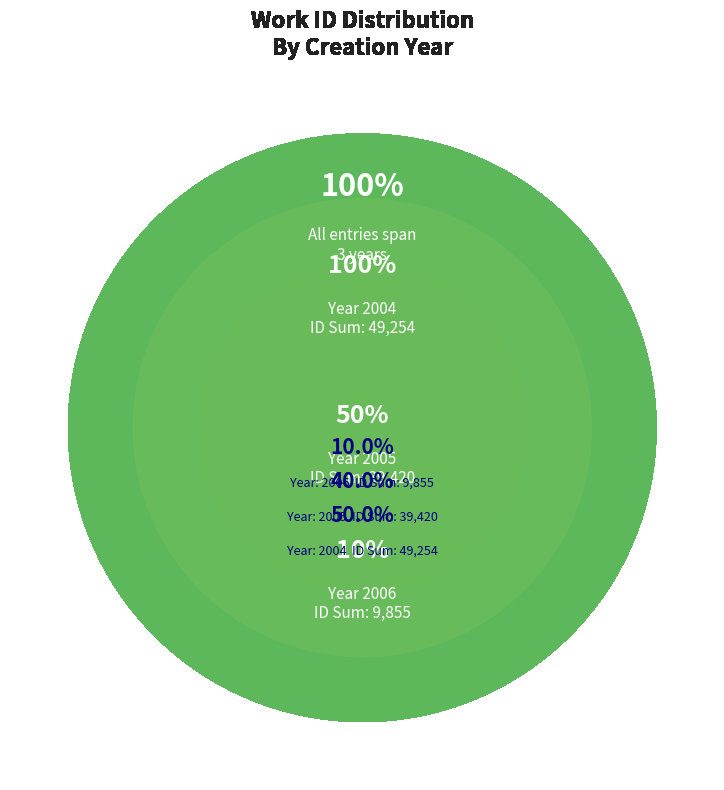

What is the change in value from 2004-07-15 to 2005-07-19?

+39